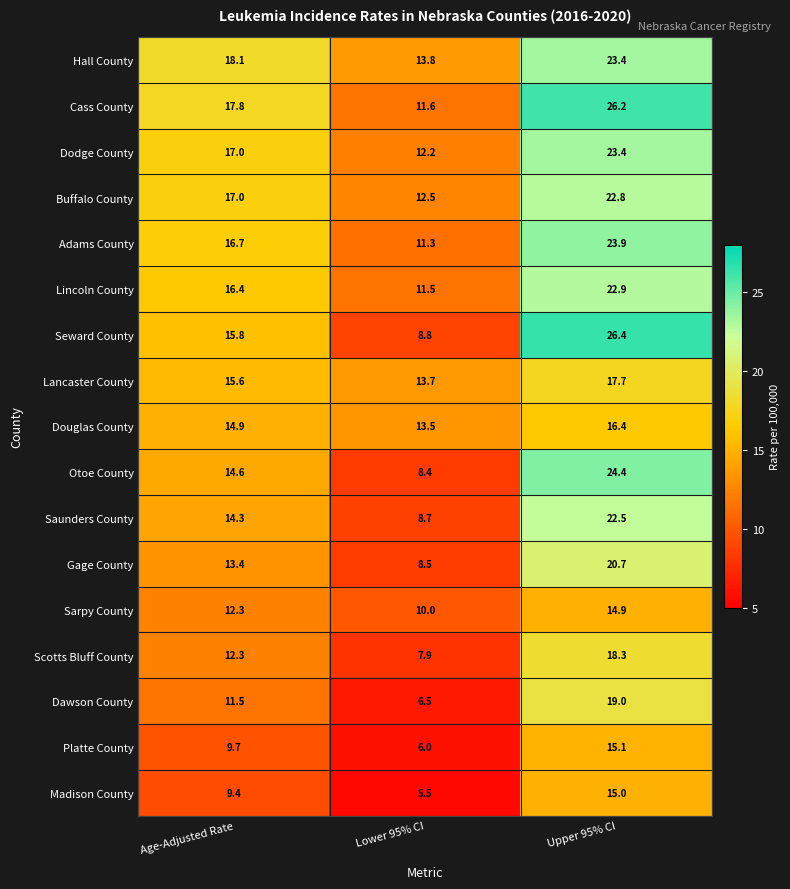

At which label is Saunders County closest to 15?

Age-Adjusted Rate